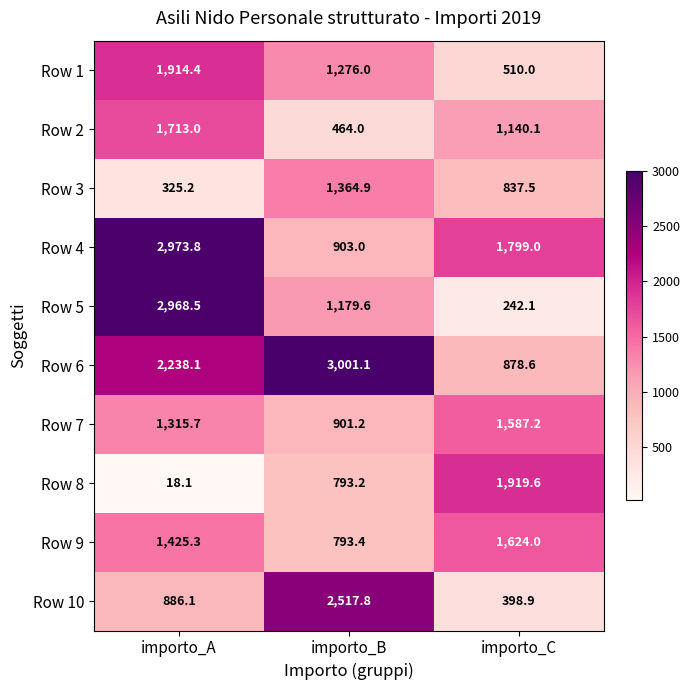

What is the total value across all series at importo_B?

13194.2